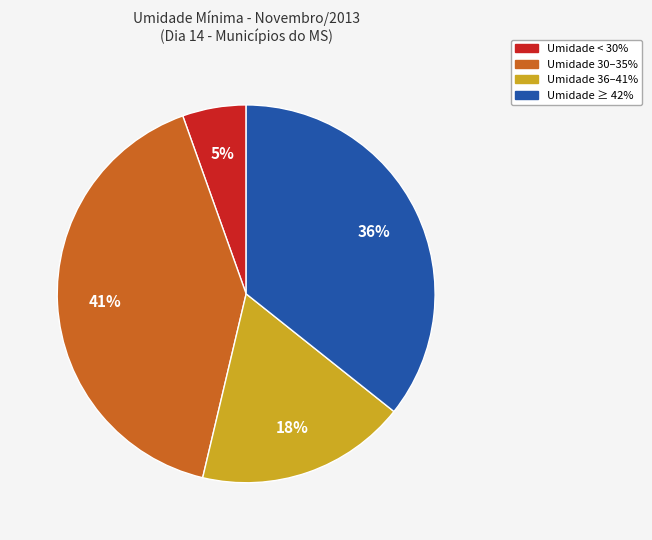

How many slices are in this pie chart?

4